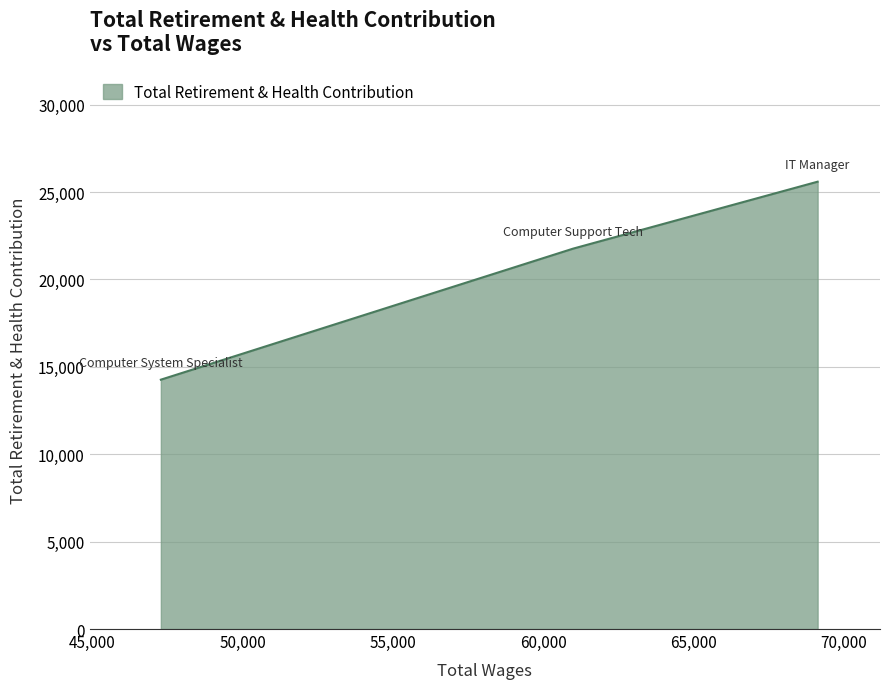

What is the smallest value displayed?

14266